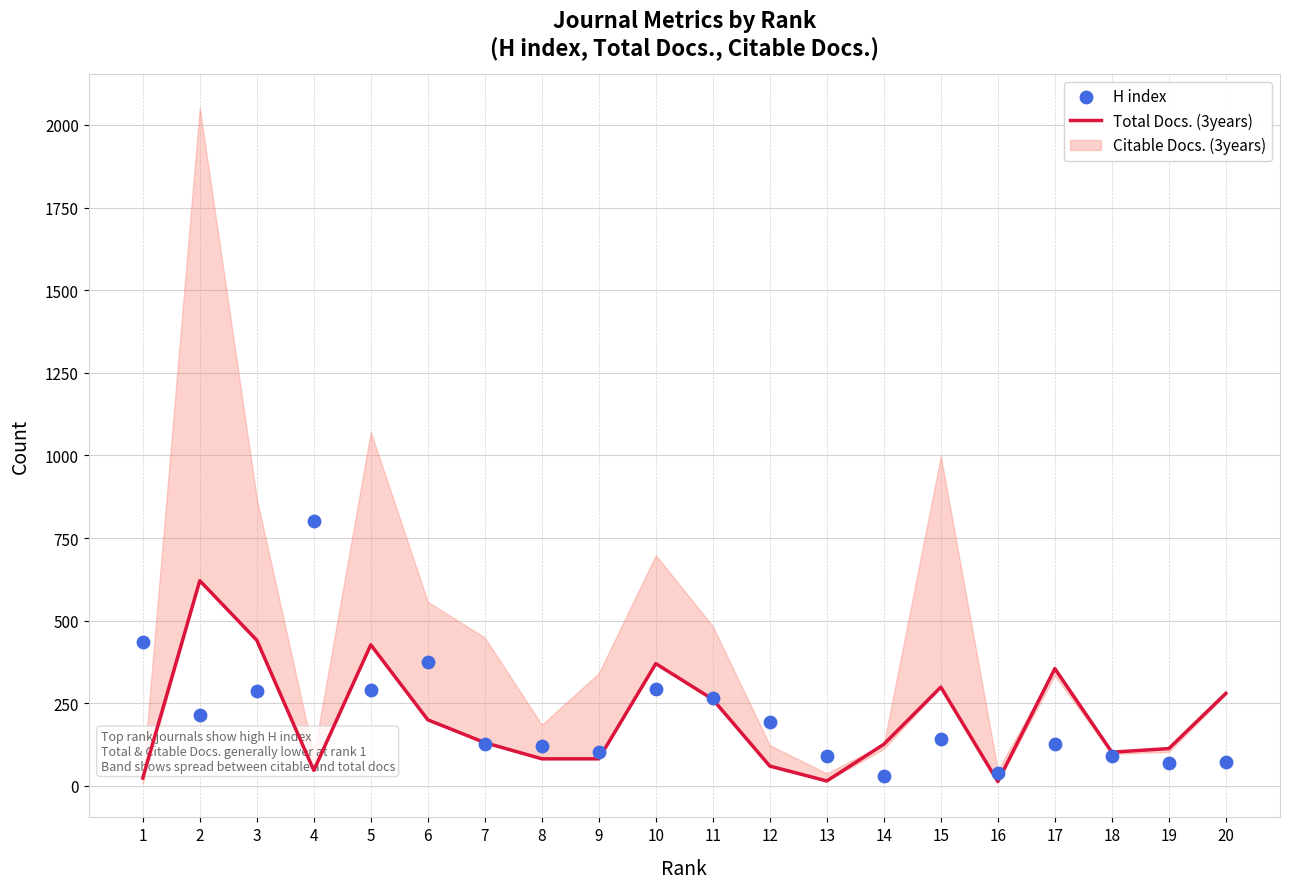

Which series has the largest total across all categories?

H index